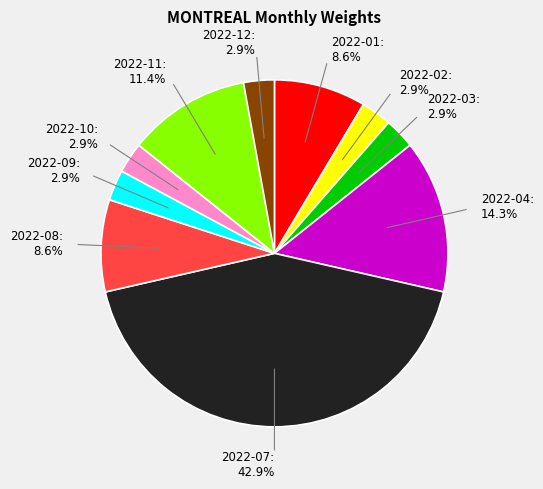

Combined, what portion of the pie is 2022-02 and 2022-04?

17.1%